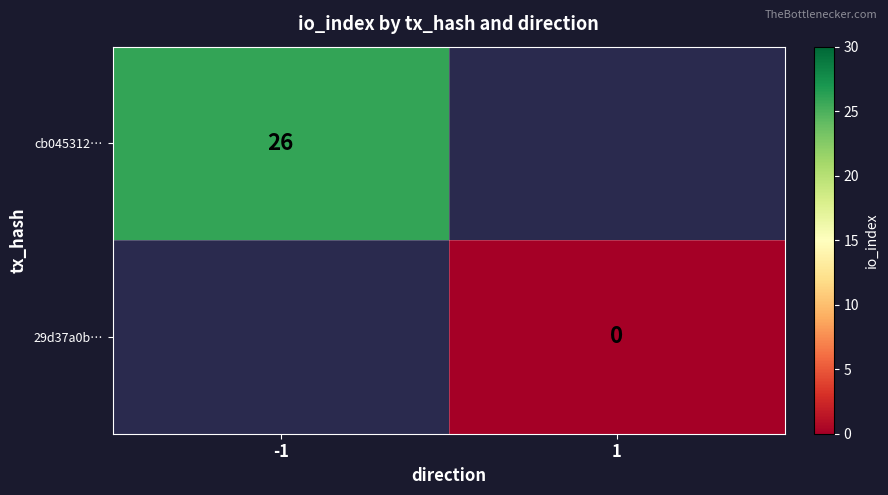

Is the value of cb045312… at -1 greater than the value of 29d37a0b… at 1?

Yes